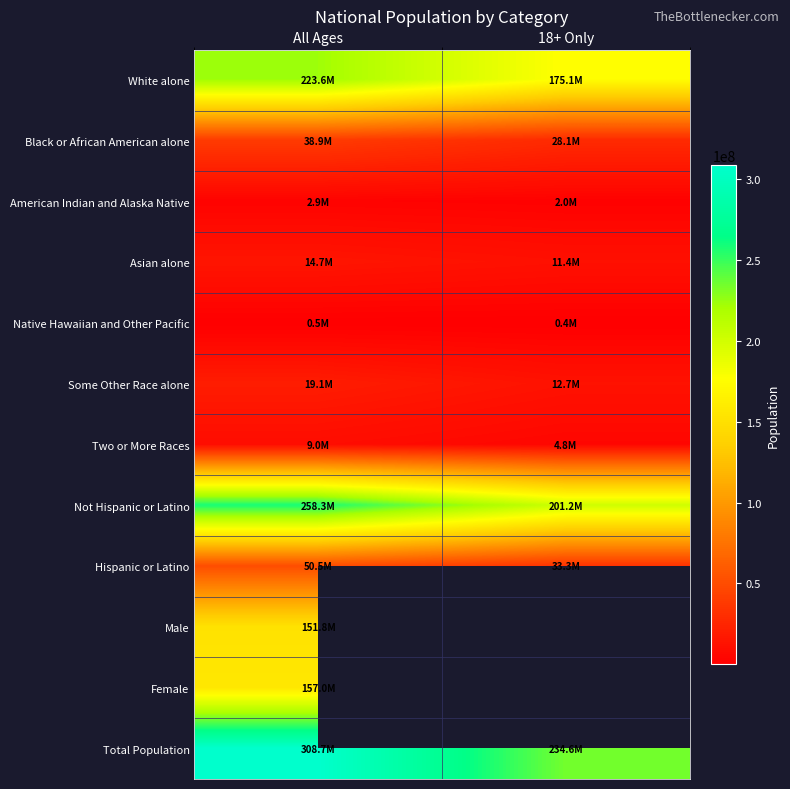

What is the average value of the Asian alone series?

13048434.0